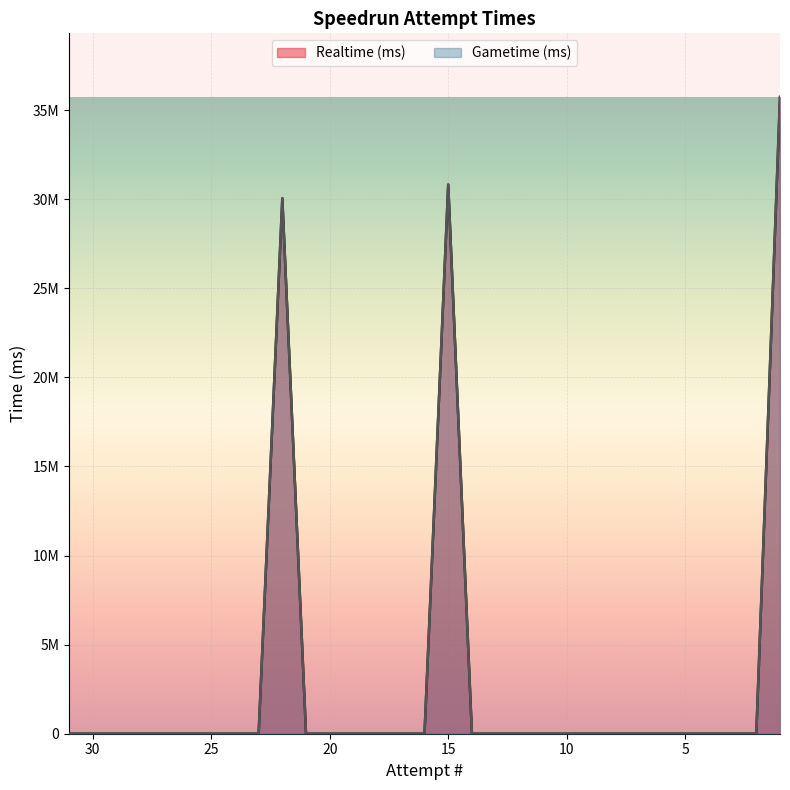

How many lines are shown in the chart?

2